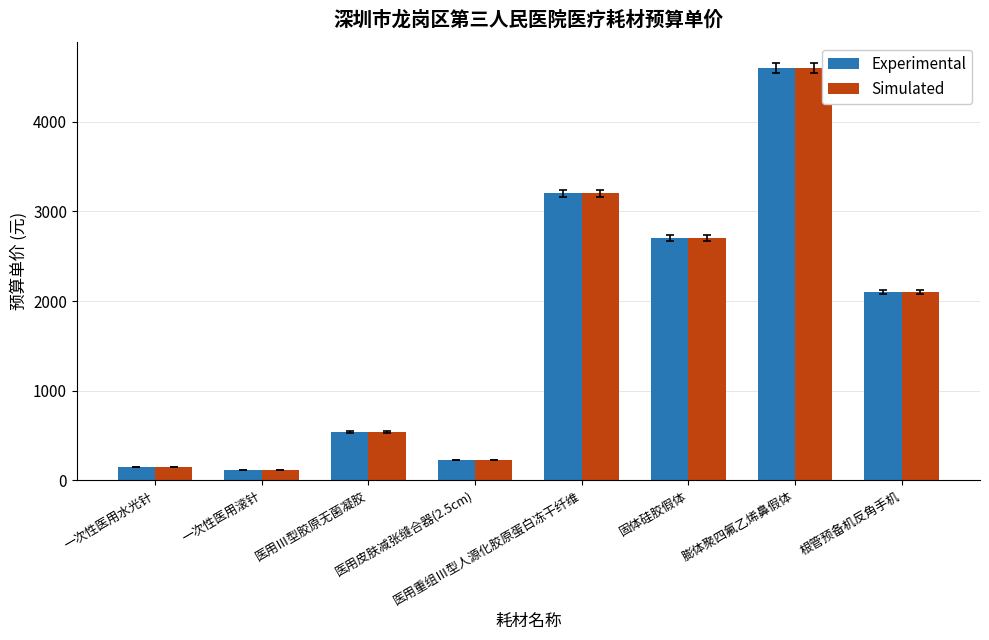

Where is Simulated nearest to the value 2355?

根管预备机反角手机